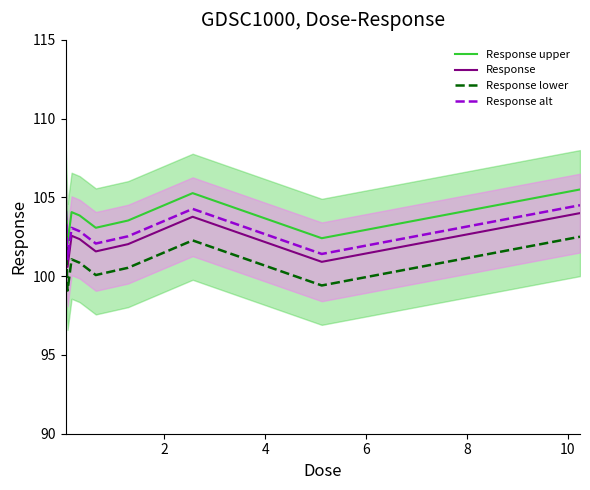

What is the minimum value for Response?

100.6